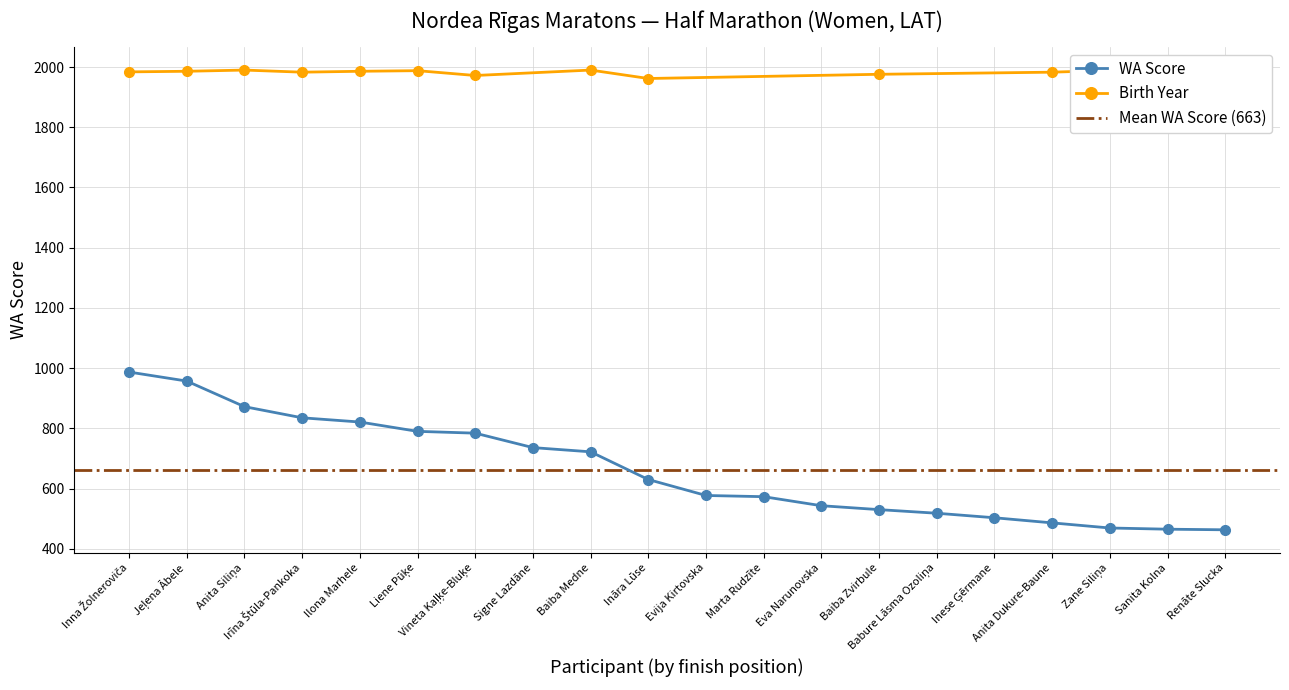

Reading right to left, list all the values displayed in this chart.

463	465	469	486	503	518	530	543	573	577	630	722	736	784	790	821	835	872	957	987